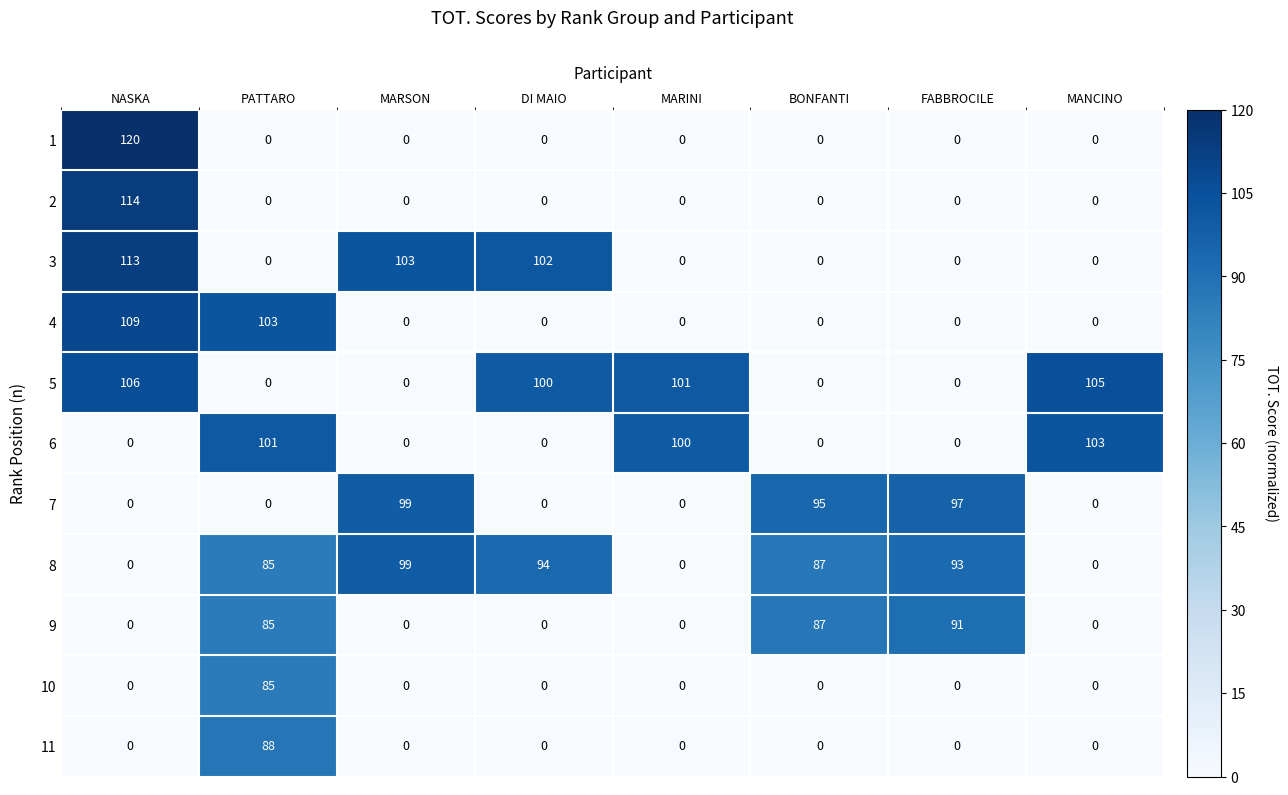

The 11 series shows 0 at BONFANTI. True or false?

True